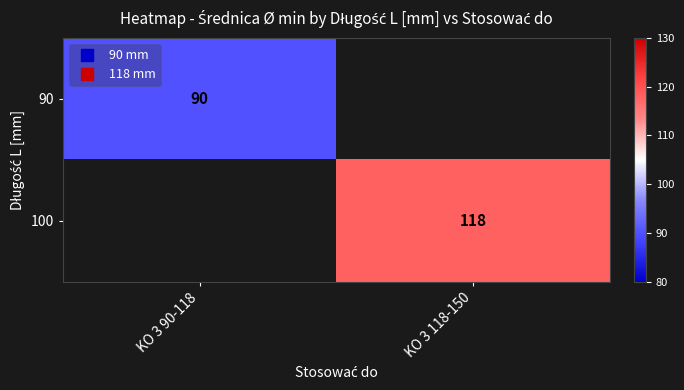

What is the smallest value displayed?

90.0